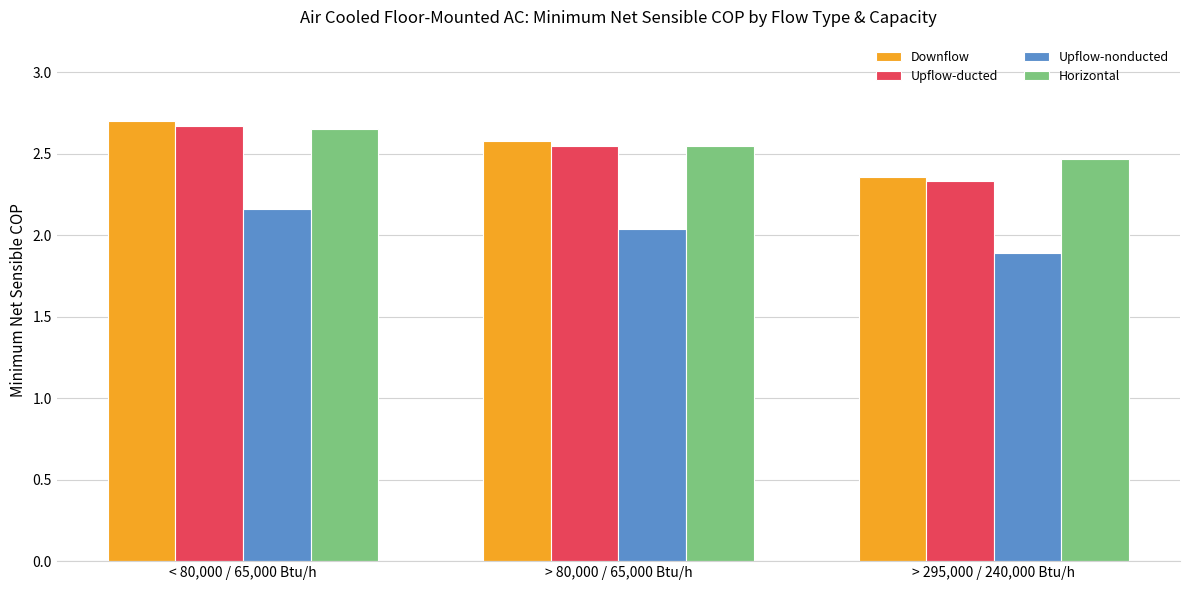

What is the spread (max minus min) of values at > 80,000 / 65,000 Btu/h?

0.5